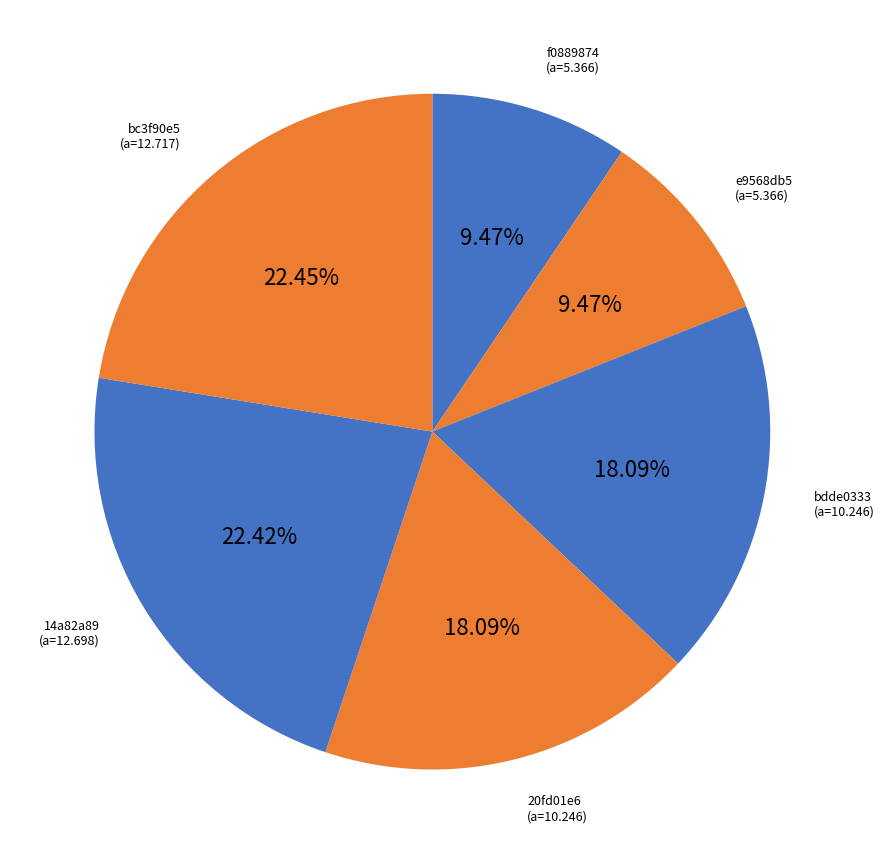

How many segments does this pie chart have?

6